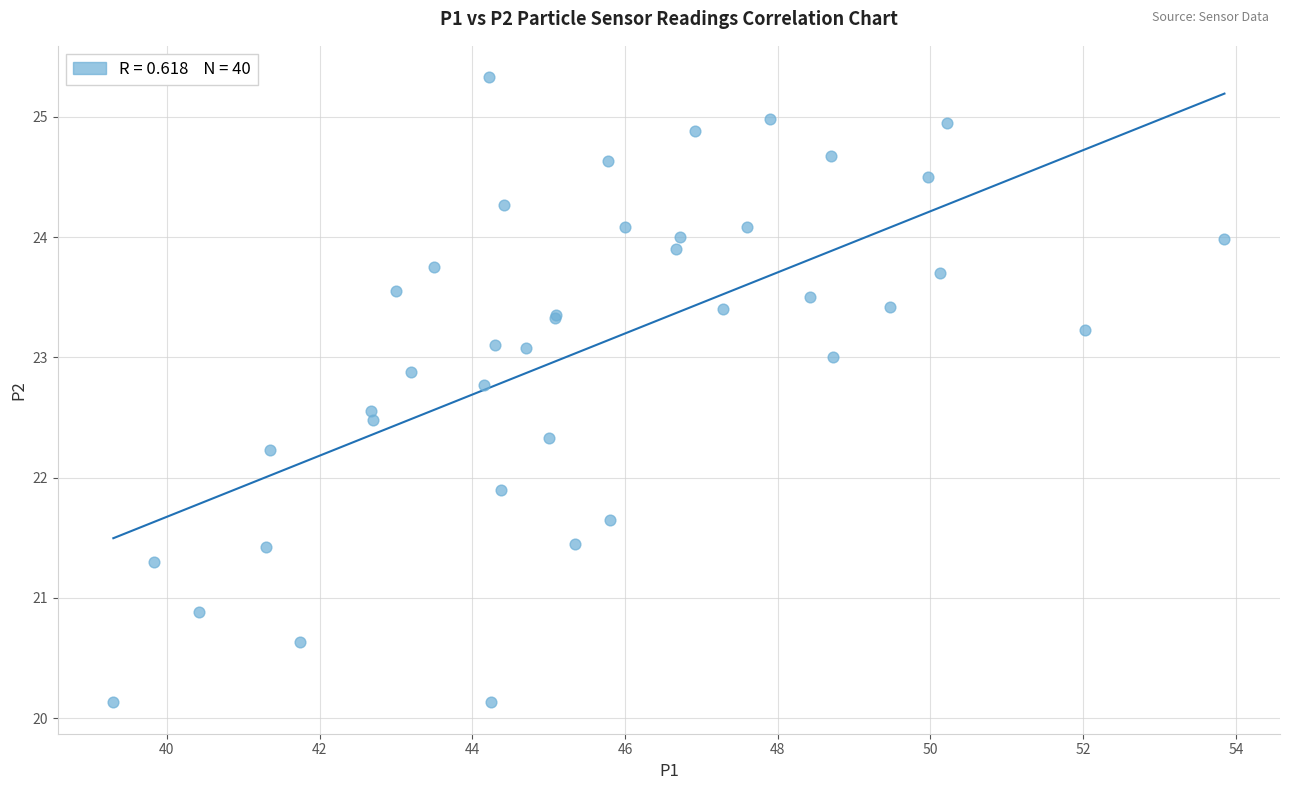

What Y value in the scatter plot is closest to 22?

21.9